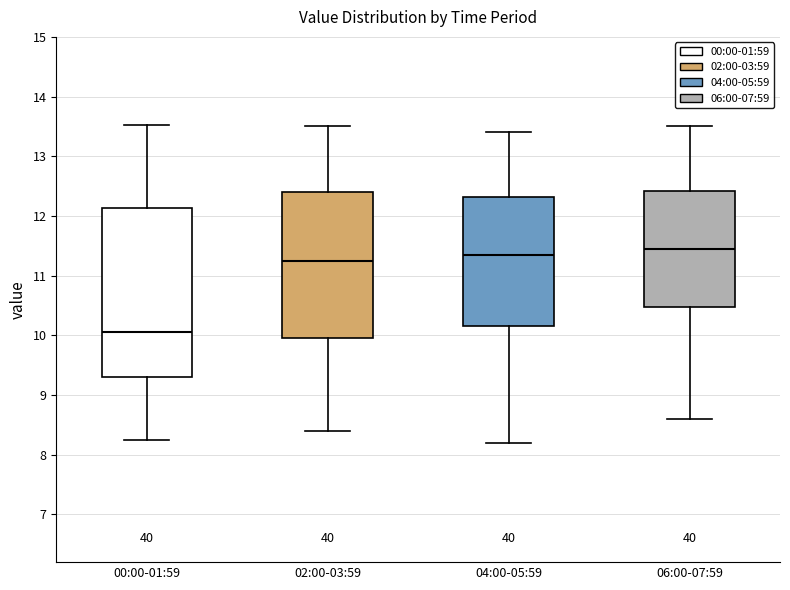

Where does the lower whisker of the box for 00:00-01:59 end on the y-axis? The values are not printed on the chart, so give them approximately, as read against the axis.

8.3